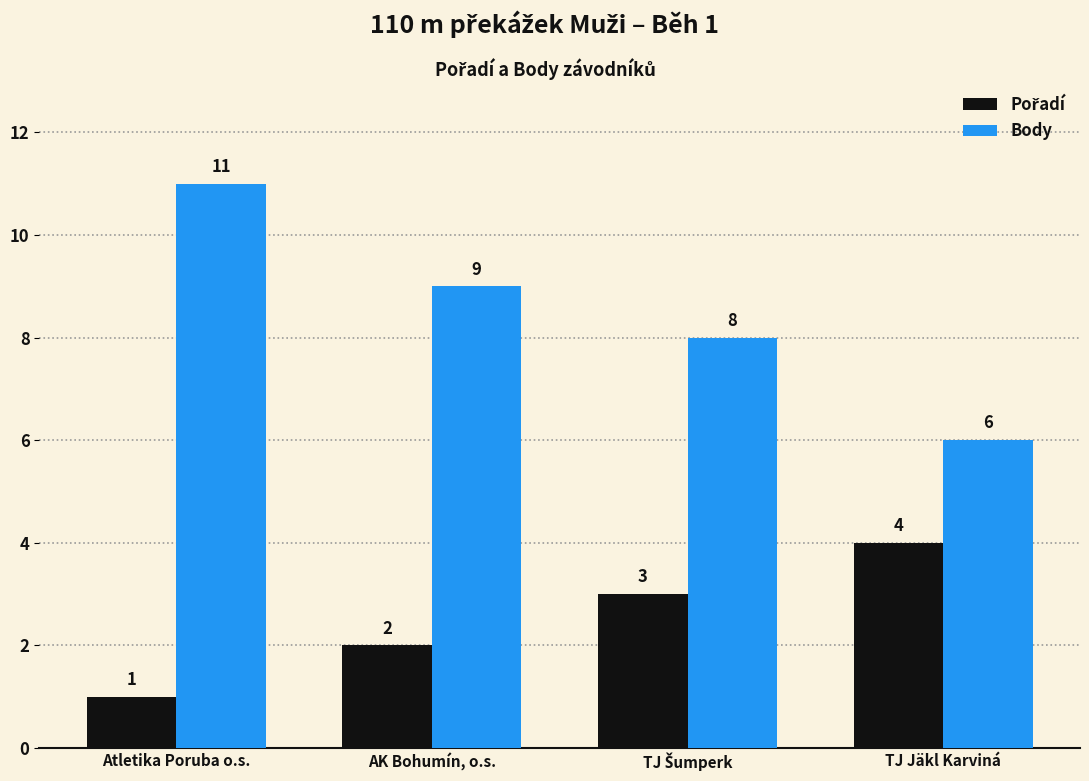

What is the sum of the Body values at Atletika Poruba o.s. and TJ Jäkl Karviná?

17